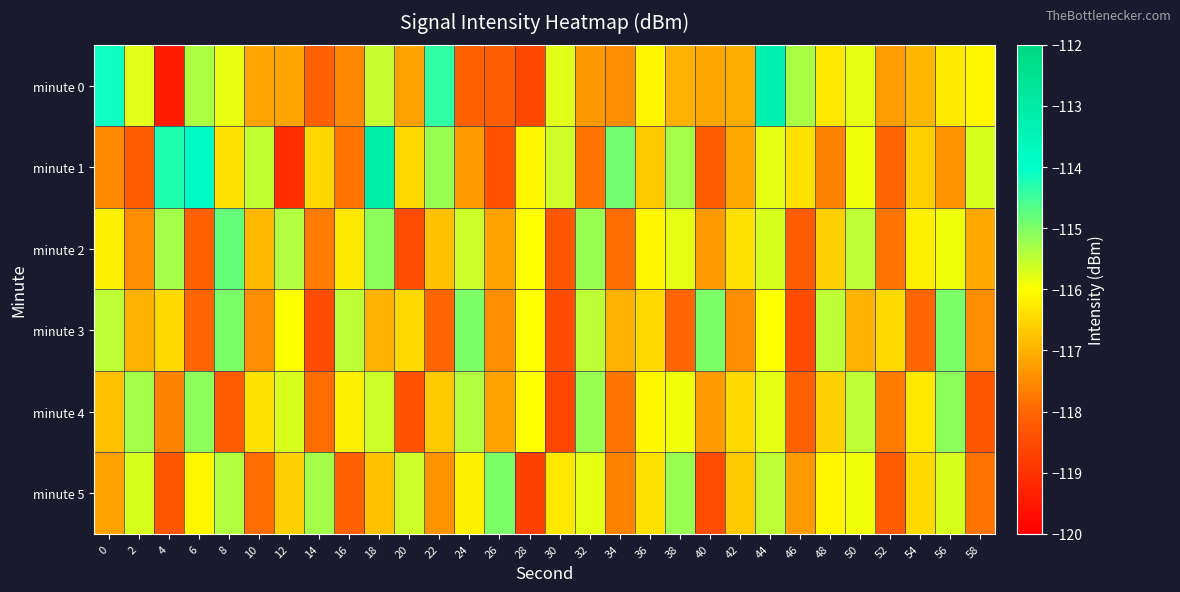

List the series in order of their peak value, highest first.

minute 1, minute 0, minute 2, minute 3, minute 5, minute 4